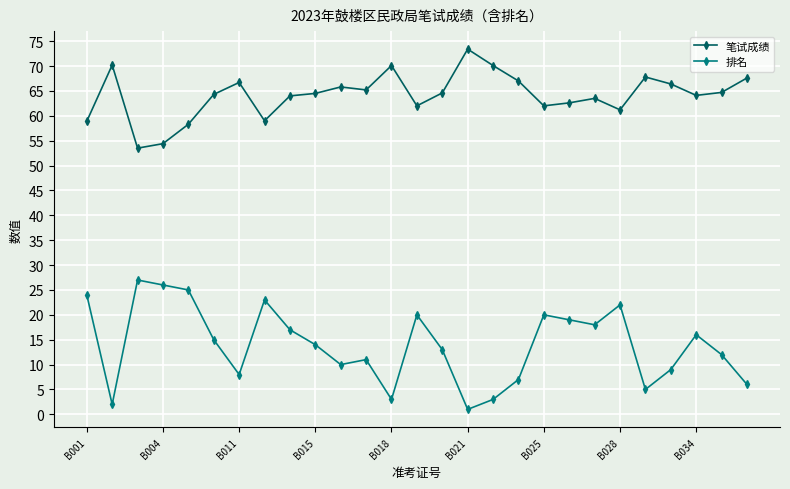

True or false: 排名 has more than 2 interior local peaks.

True